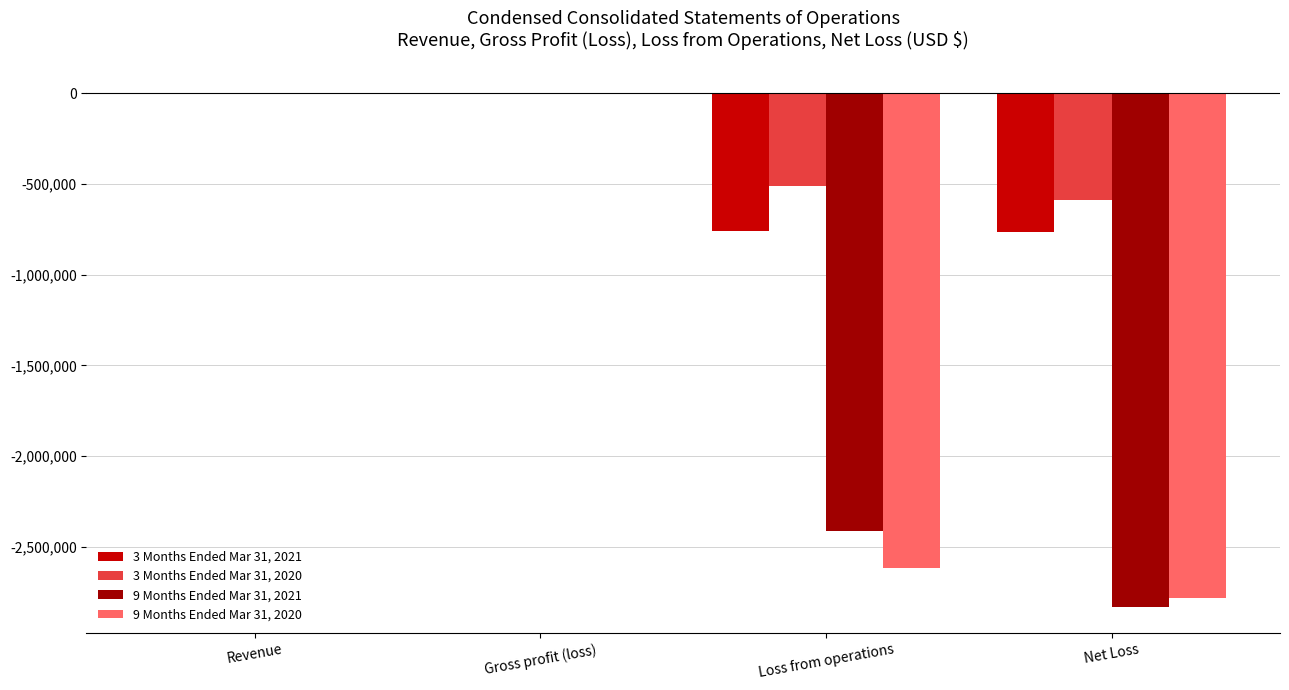

Is the value of 9 Months Ended Mar 31, 2020 at Net Loss greater than the value of 3 Months Ended Mar 31, 2020 at Revenue?

No